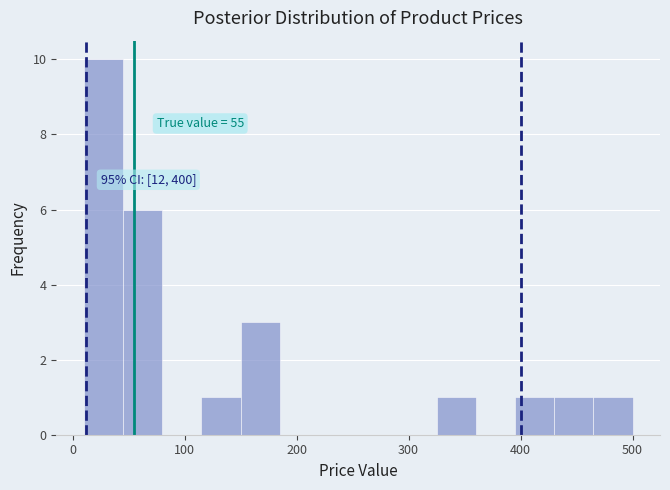

Read against the x-axis, roughly where is the centre of the tallest bar?

30